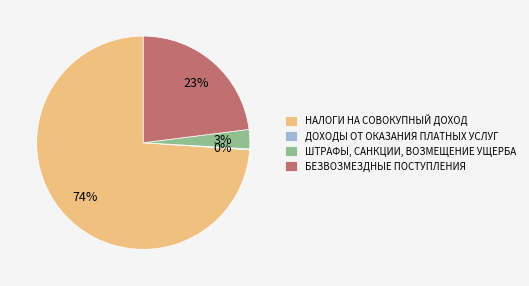

The НАЛОГИ НА СОВОКУПНЫЙ ДОХОД slice represents 66% of the pie. True or false?

False